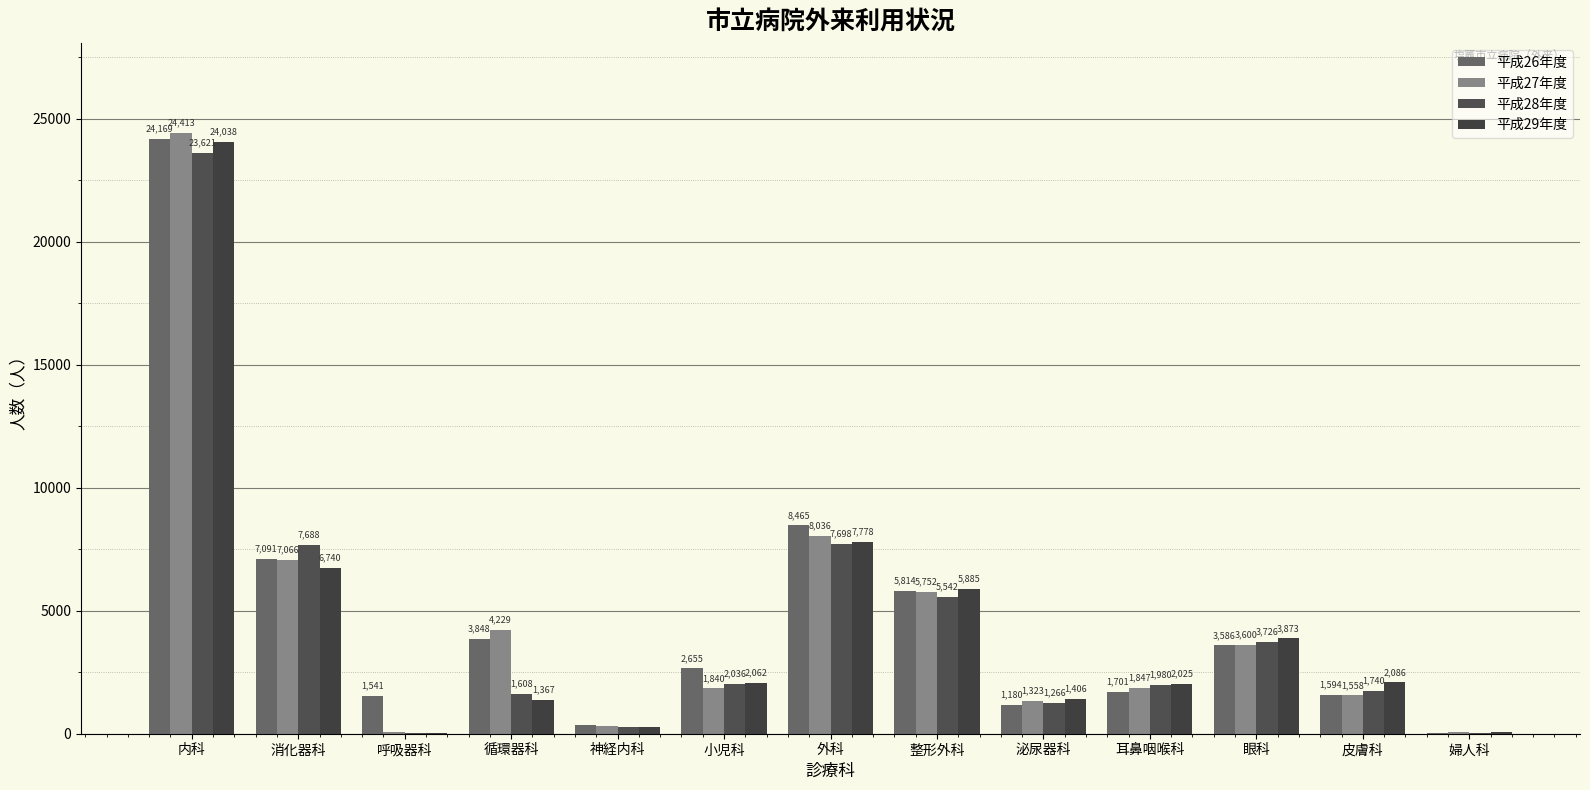

Is the value of 平成28年度 at 泌尿器科 greater than the value of 平成29年度 at 内科?

No